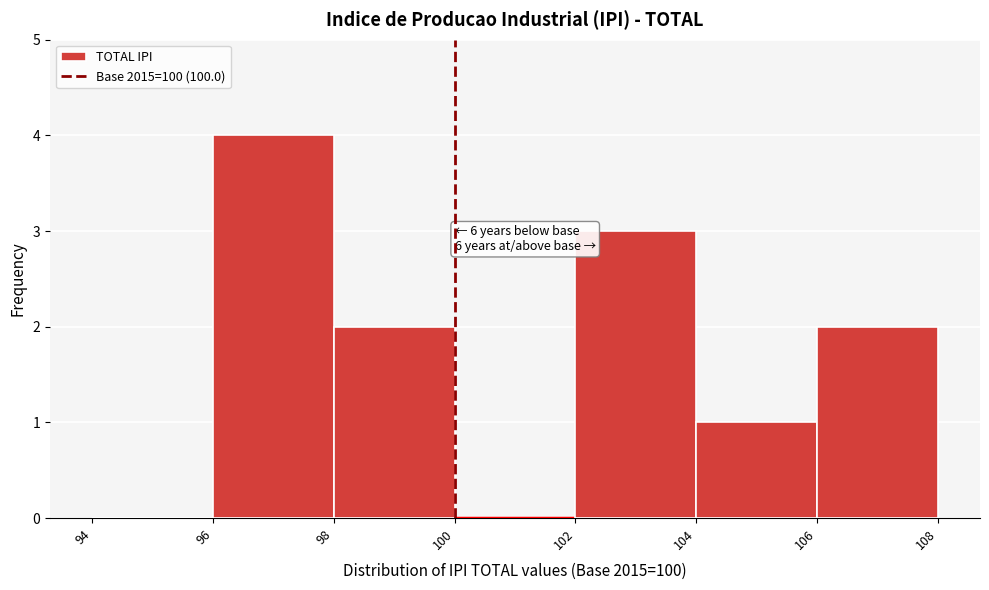

Which range on the x-axis has the tallest bar?

96 to 98